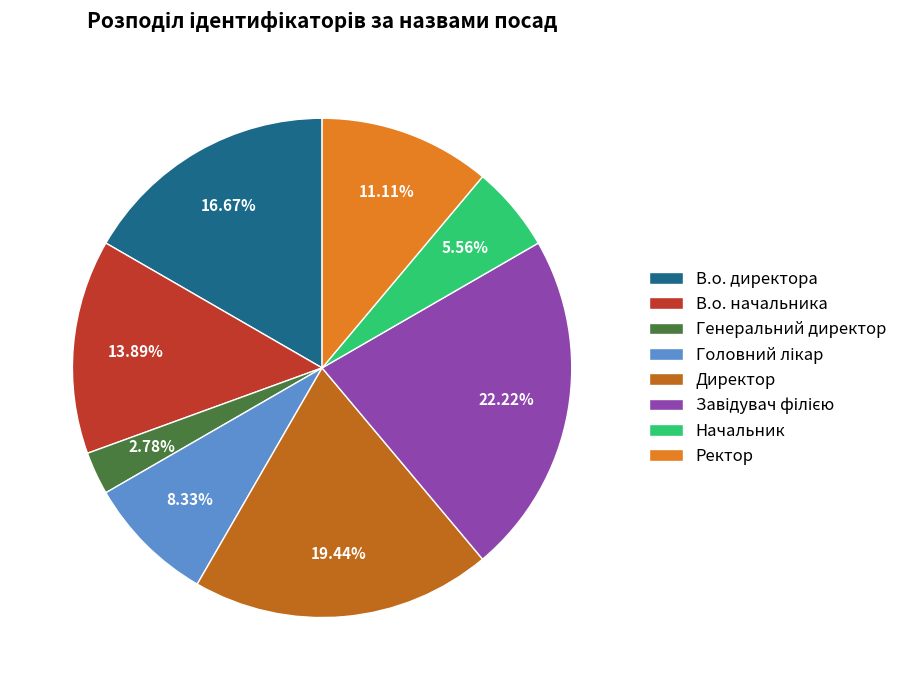

Approximately how many times larger is the value at Начальник compared to Генеральний директор?

2.0